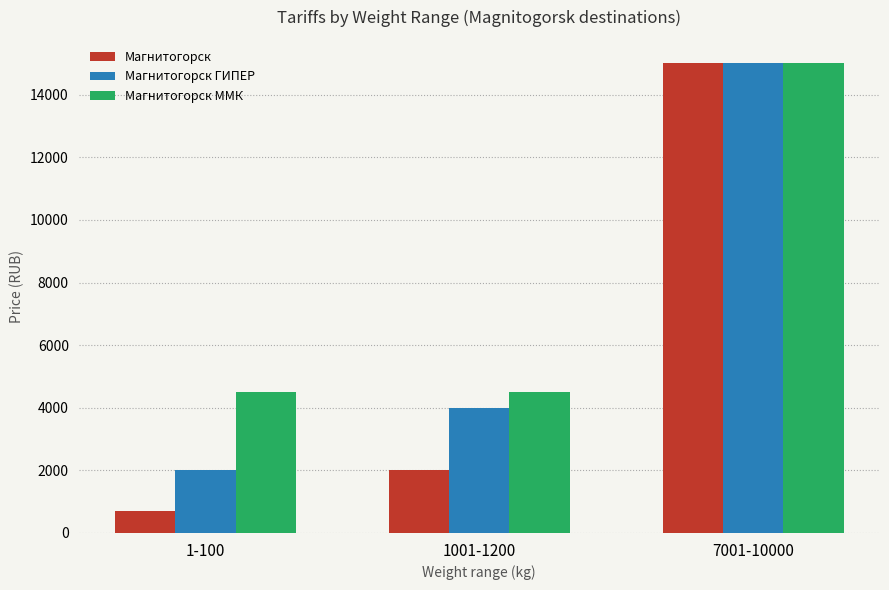

Reading left to right, transcribe all the data shown in this chart.

Магнитогорск: 700	2000	15000
Магнитогорск ГИПЕР: 2000	4000	15000
Магнитогорск ММК: 4500	4500	15000